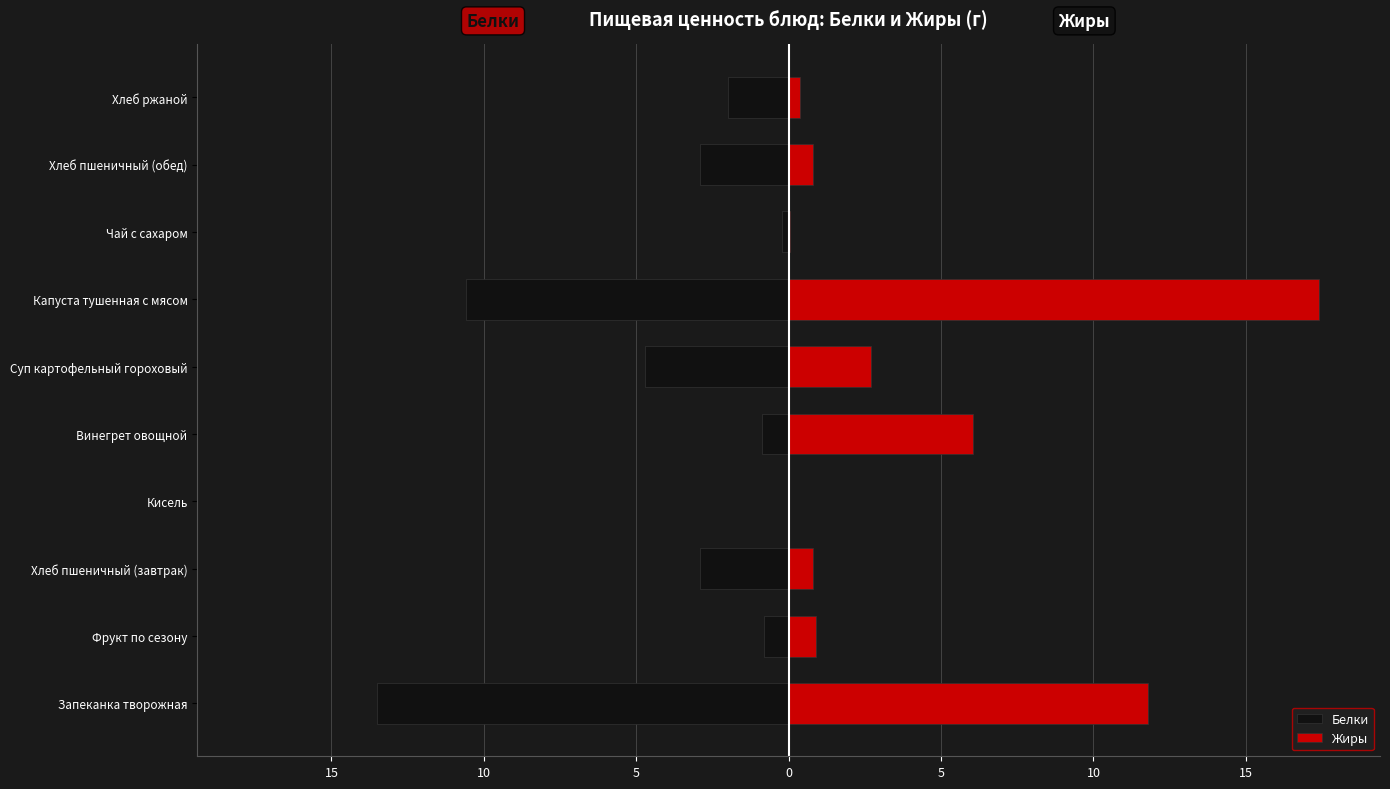

Reading left to right, extract all data points from this chart.

Белки: -13.5	-0.8	-2.9	-0.0	-0.9	-4.7	-10.6	-0.2	-2.9	-2.0
Жиры: 11.8	0.9	0.8	0.0	6.0	2.7	17.4	0.1	0.8	0.4